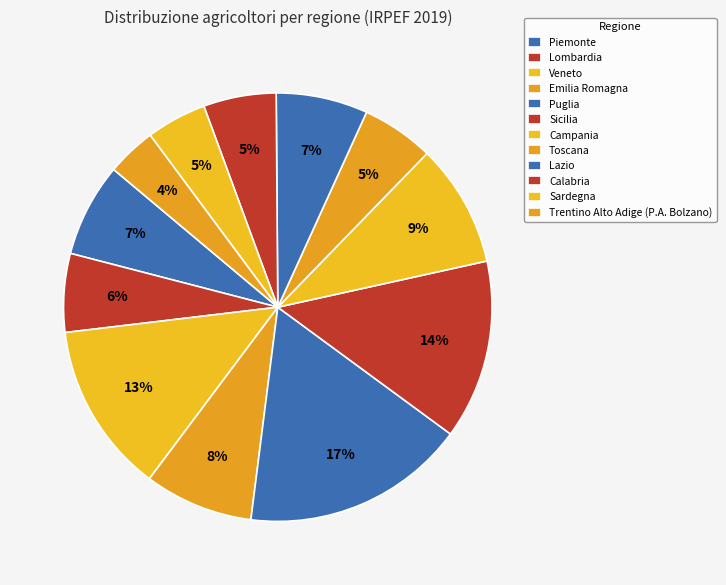

Is it true that Lazio is 1% of the pie?

False